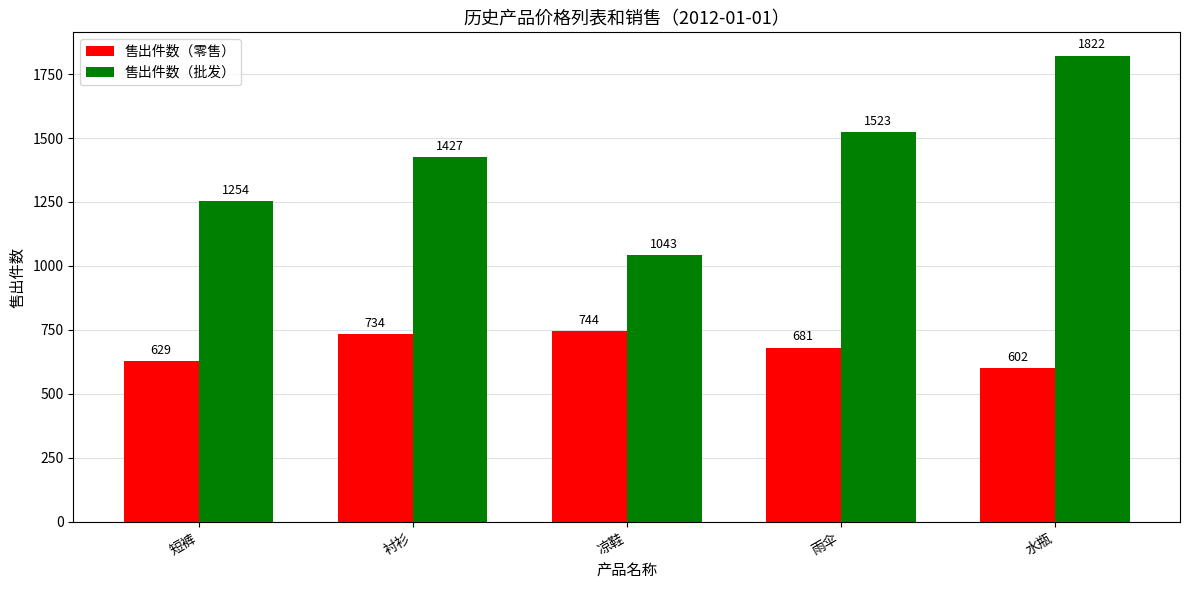

How many bars are there in total?

10